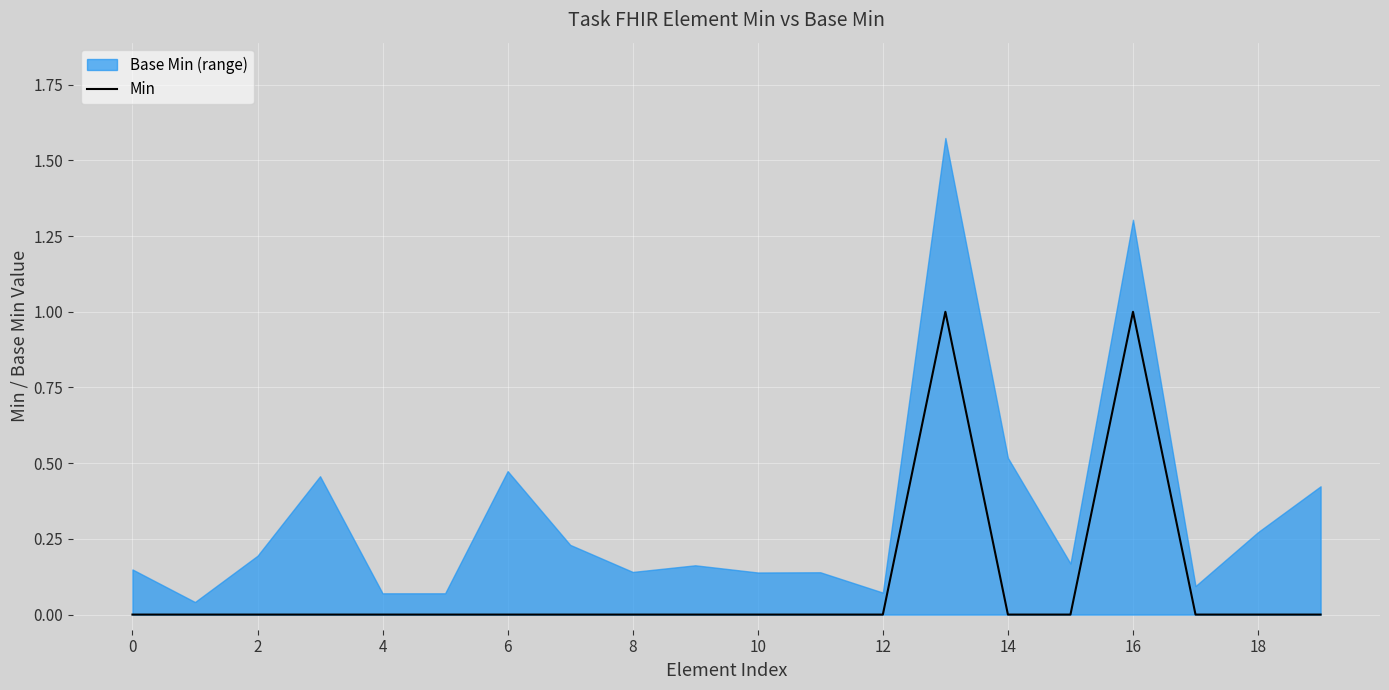

True or false: the data shows 1 at 13.

True